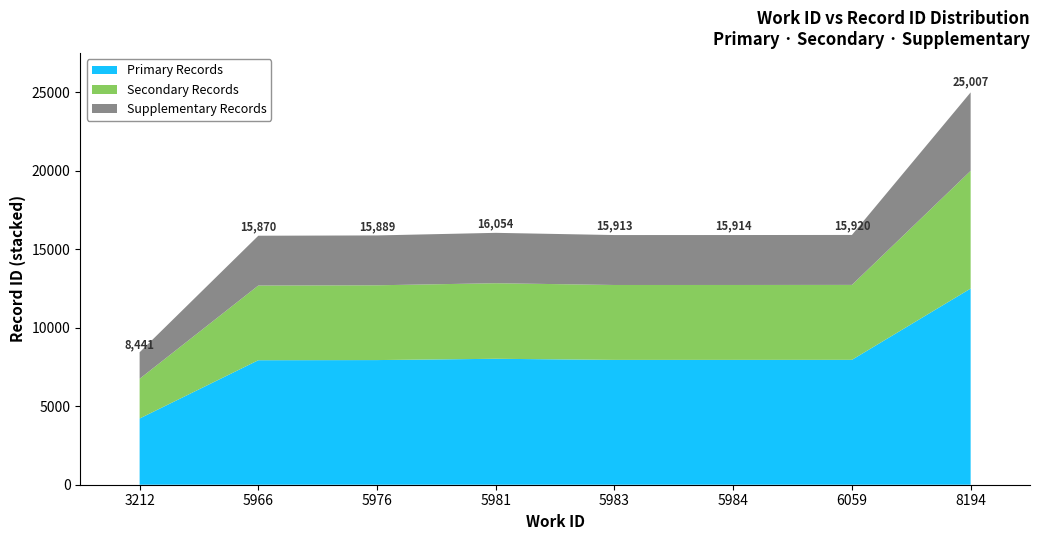

Reading left to right, what are all the values shown in this chart?

3212=8441	5966=15870	5976=15889	5981=16054	5983=15913	5984=15914	6059=15920	8194=25007